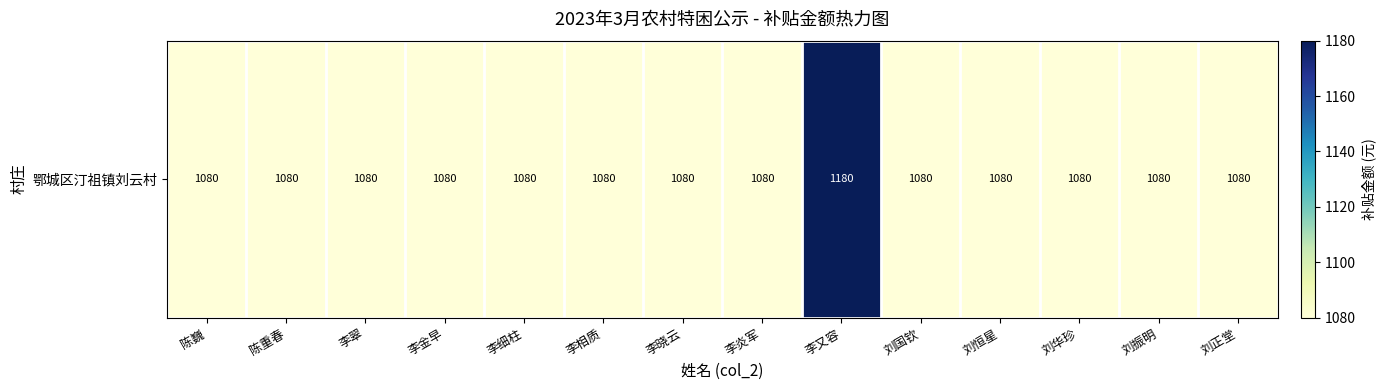

True or false: the data shows 1080 at 李细柱.

True